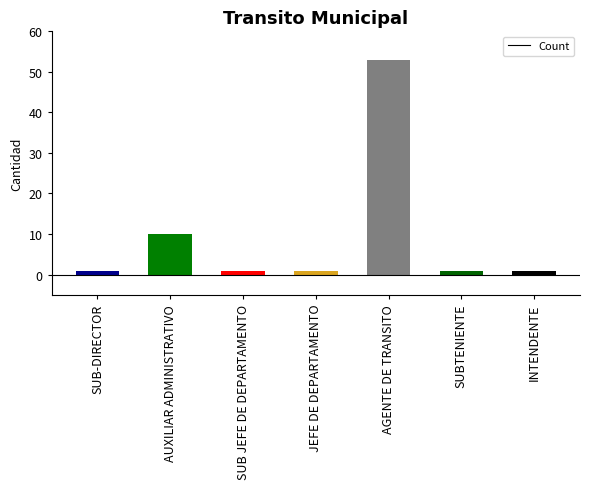

What is the label of the 7th bar from the left?

INTENDENTE